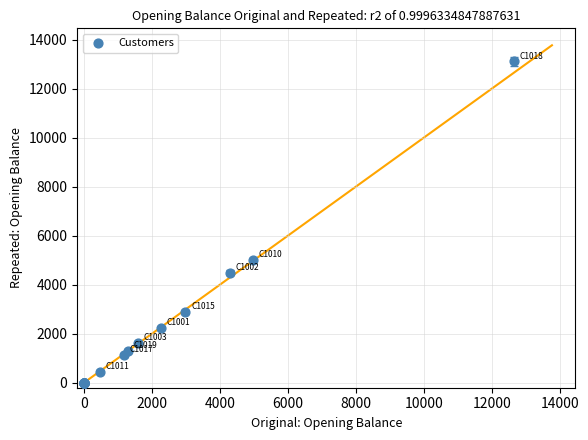

What Y value in the scatter plot is closest to 6558?

5014.1